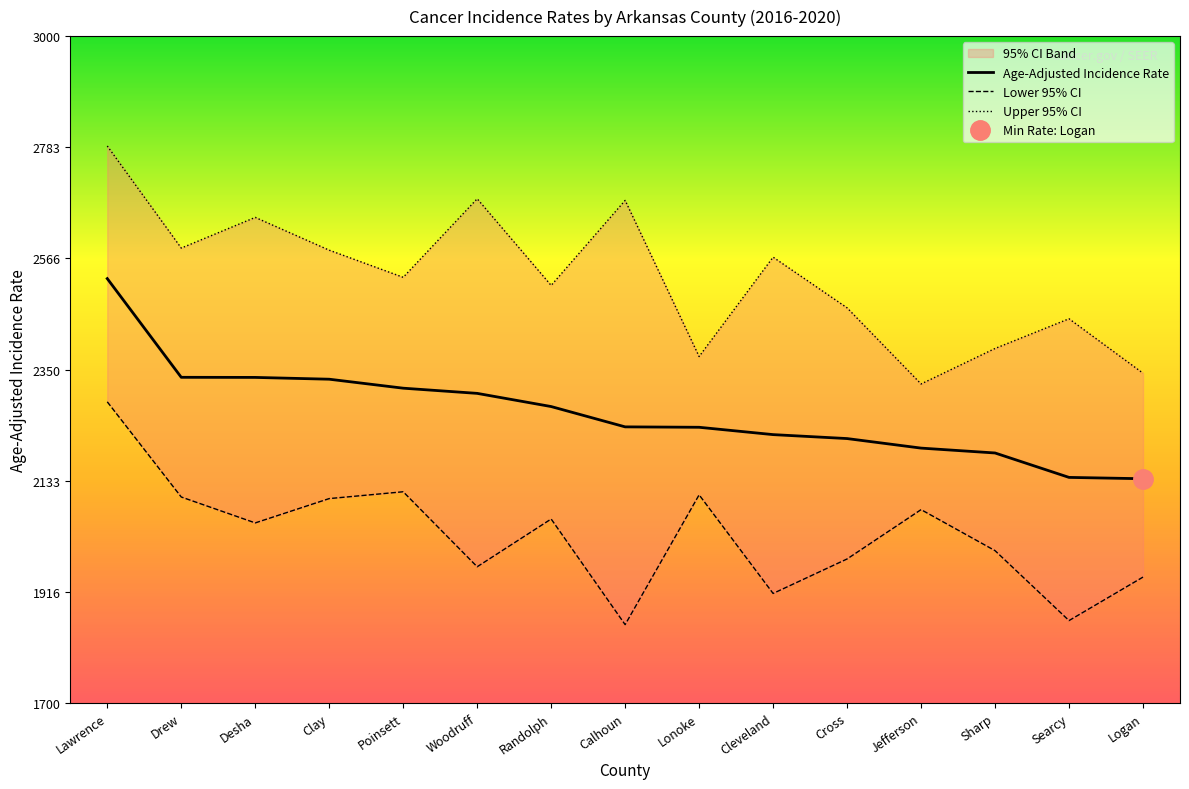

Which category has the highest value across all series?

Lawrence